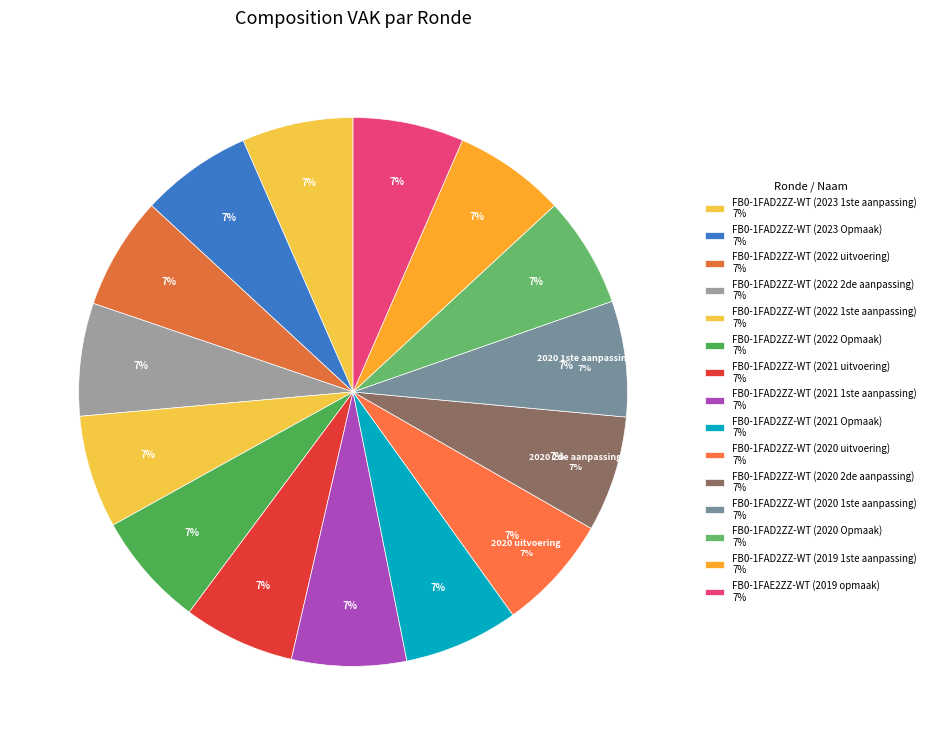

Is there any slice that represents more than half of the pie?

No